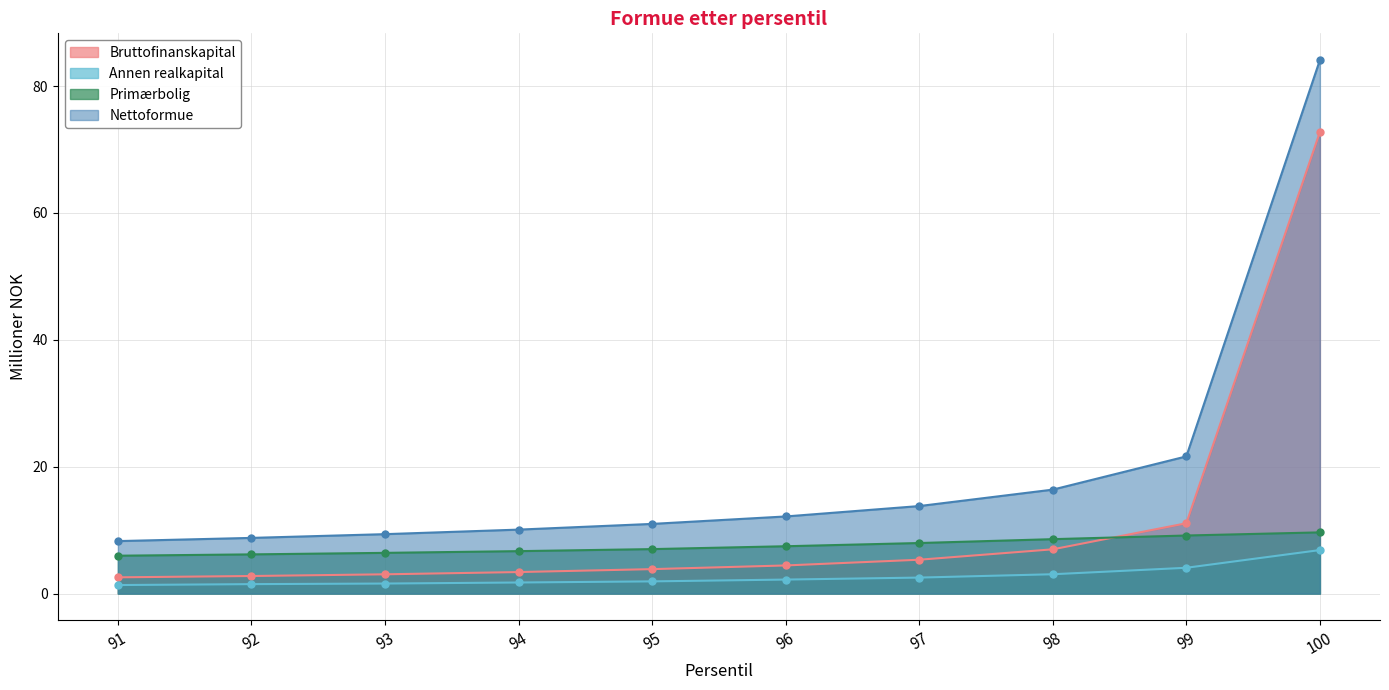

Is the value of Bruttofinanskapital at 94 greater than the value of Annen realkapital at 94?

Yes